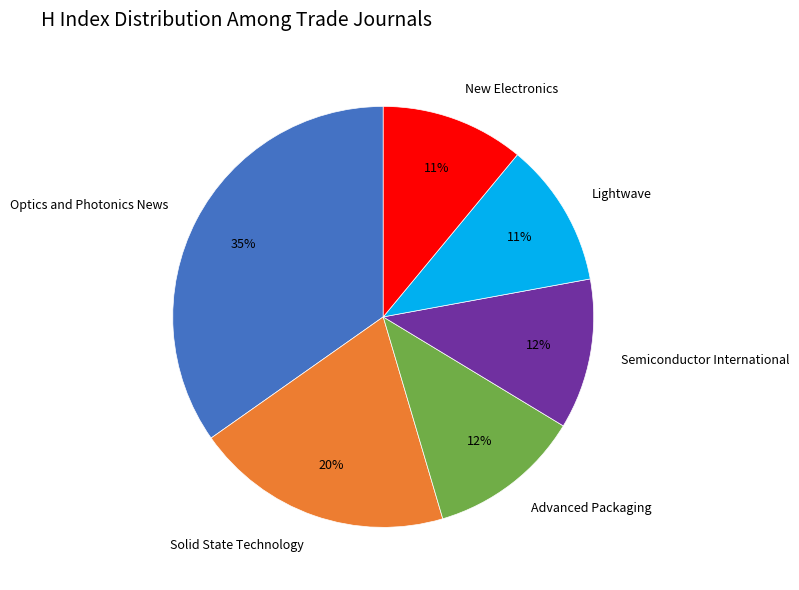

What is the largest slice in the pie chart?

Optics and Photonics News